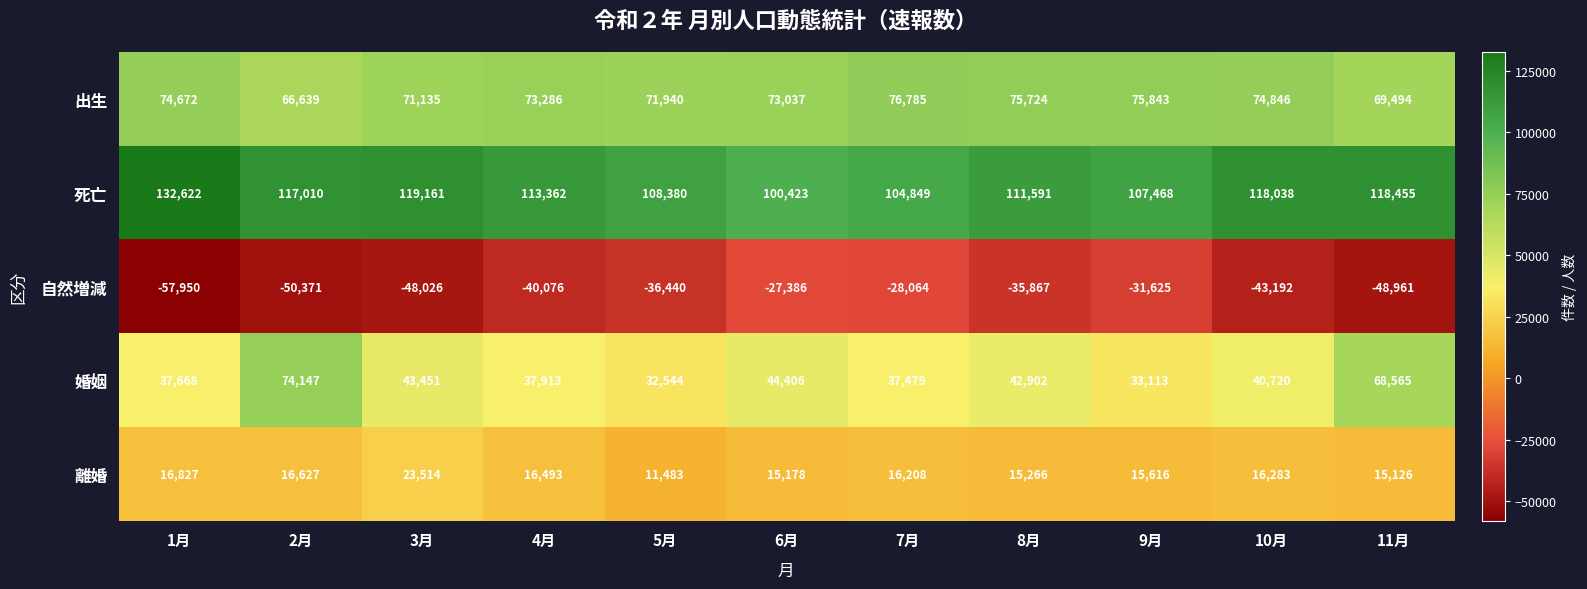

What is the average value of the 自然増減 series?

-40723